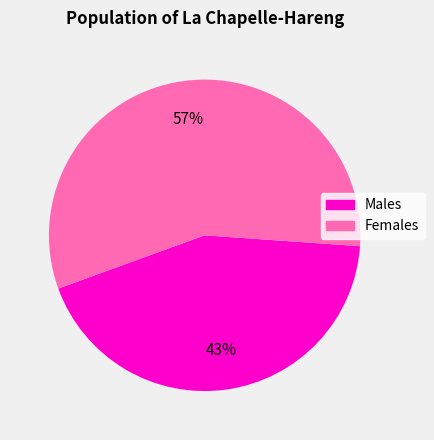

Is there any slice that represents more than half of the pie?

Yes